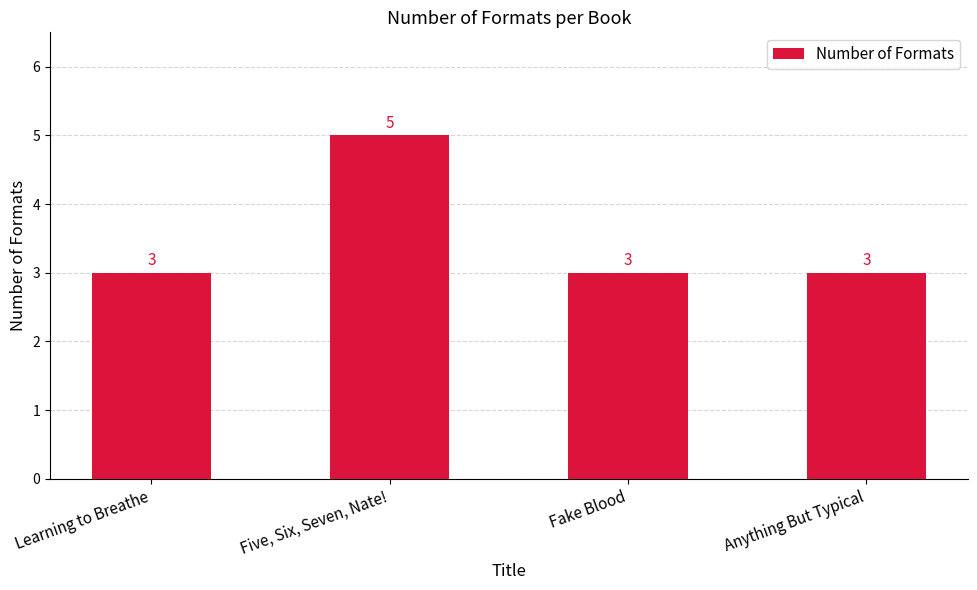

What position from the right is Anything But Typical?

1